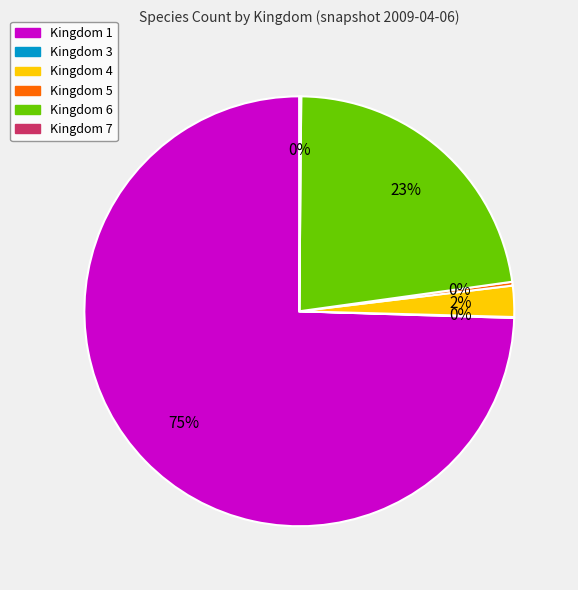

Is it true that Kingdom 6 is 12% of the pie?

False